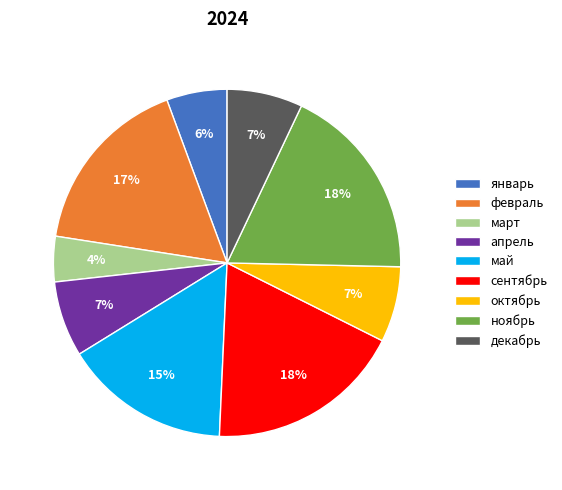

Which slice is the smallest?

март